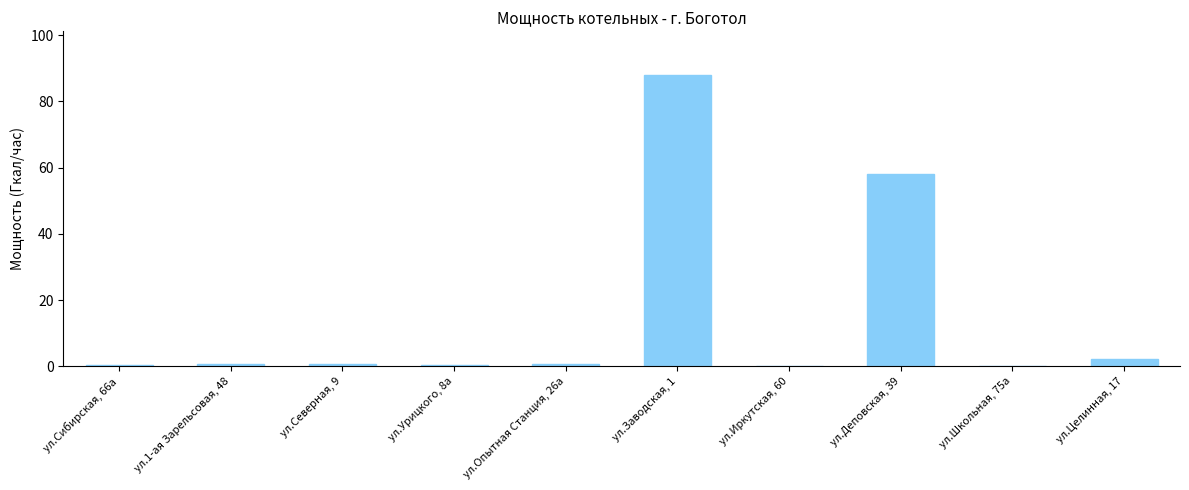

What is the change in value from ул.Деповская, 39 to ул.Целинная, 17?

-55.9